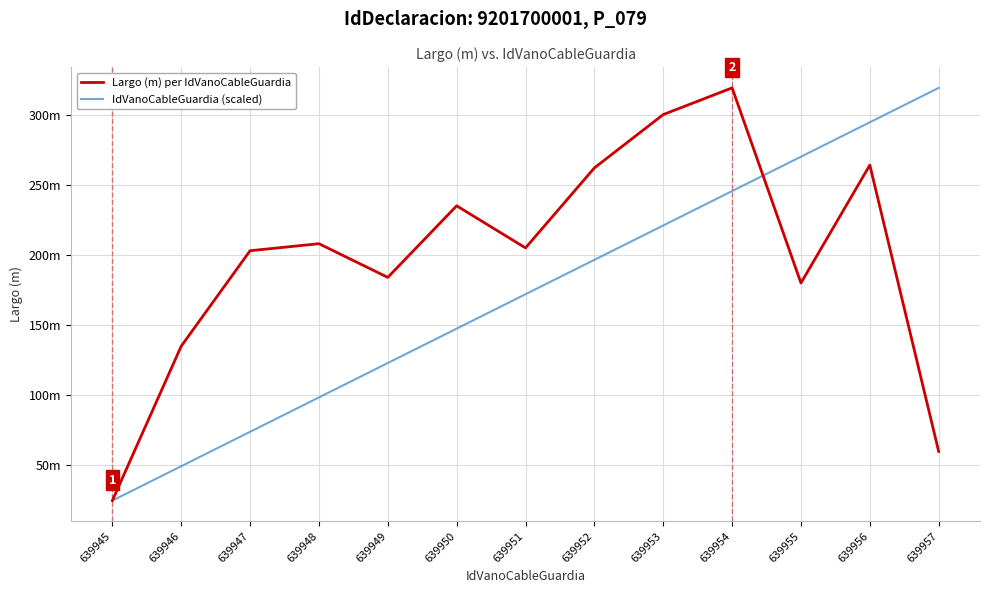

Does the chart have visible grid lines?

Yes